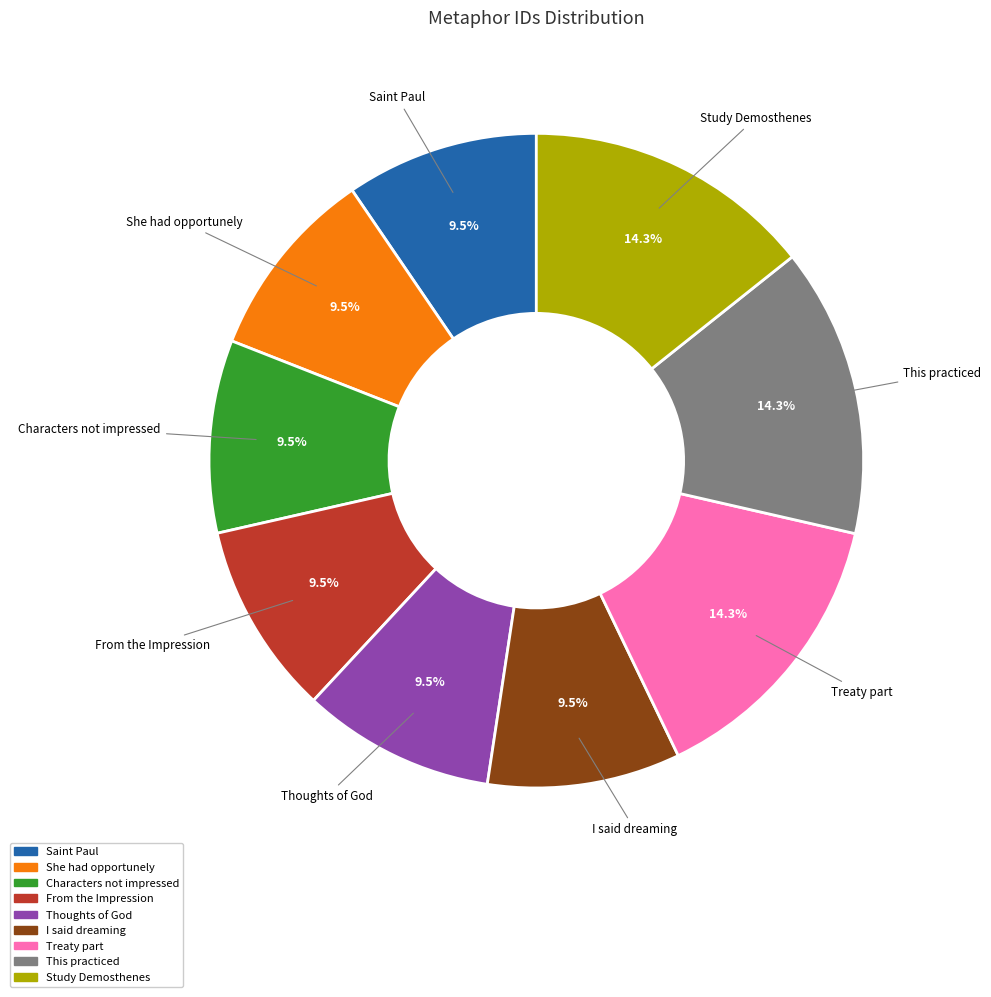

What percentage is NOT represented by Saint Paul?

90.5%